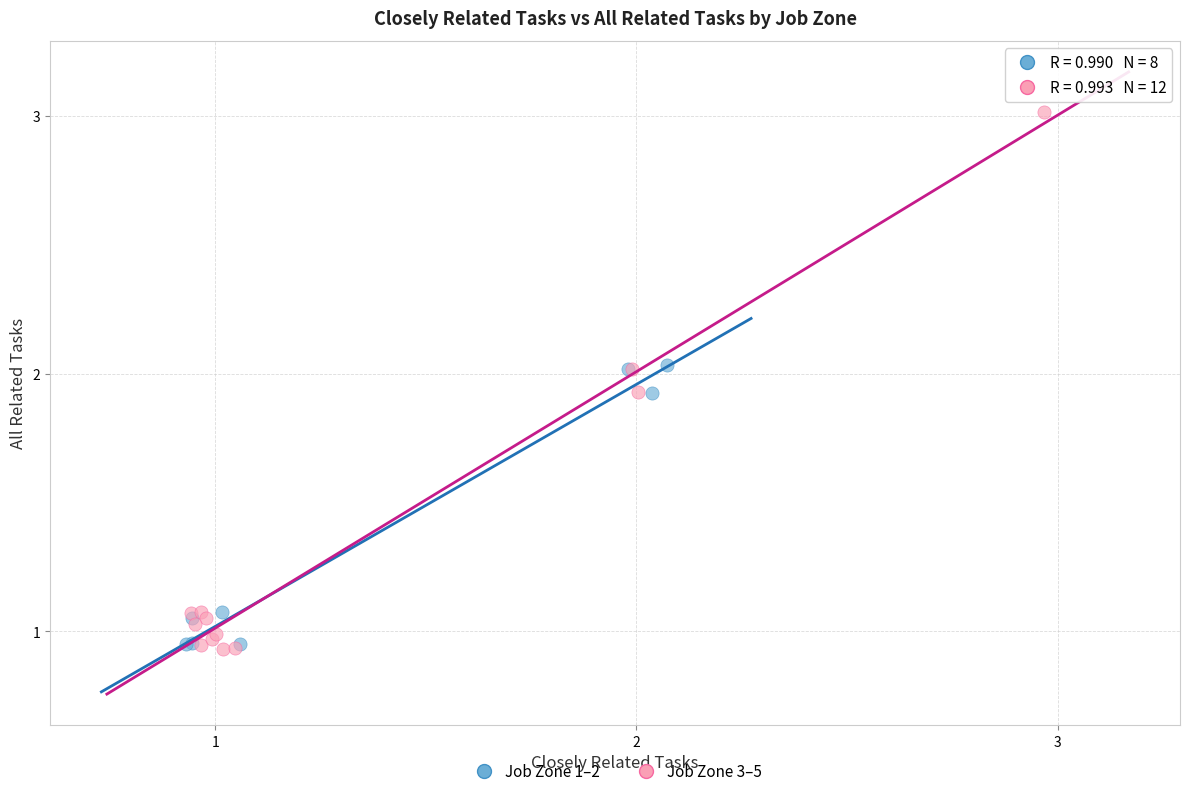

Which series has the widest spread of Y values?

Job Zone 3–5